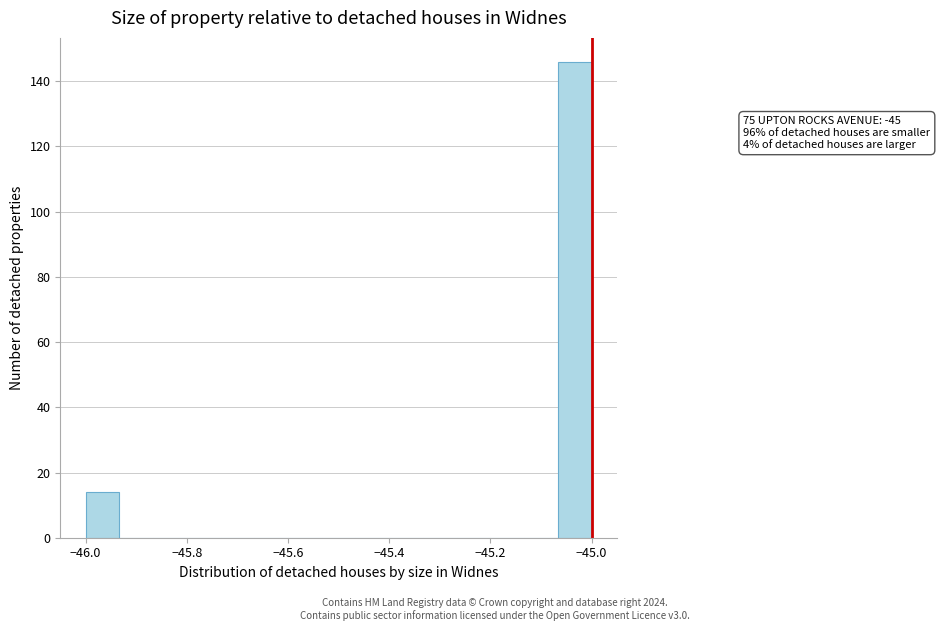

Around what value on the x-axis is the tallest bar? Give the approximate position of its centre, as read against the axis.

-45.04